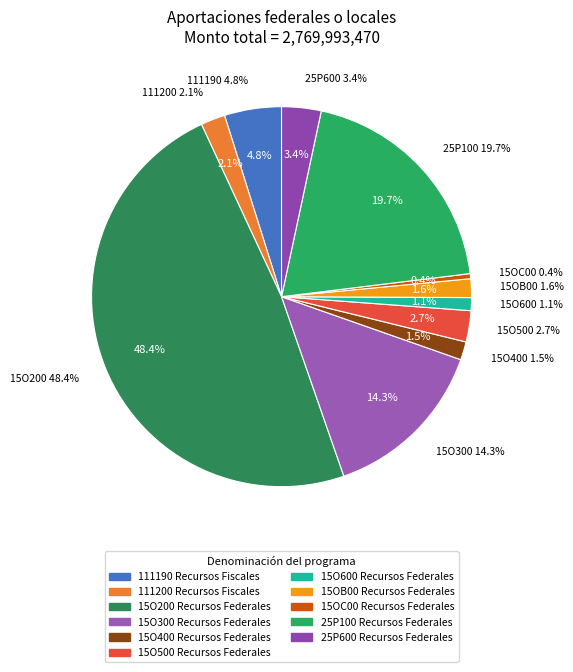

Combined, do 15O500 Recursos Federales and 15OC00 Recursos Federales account for over 50%?

No